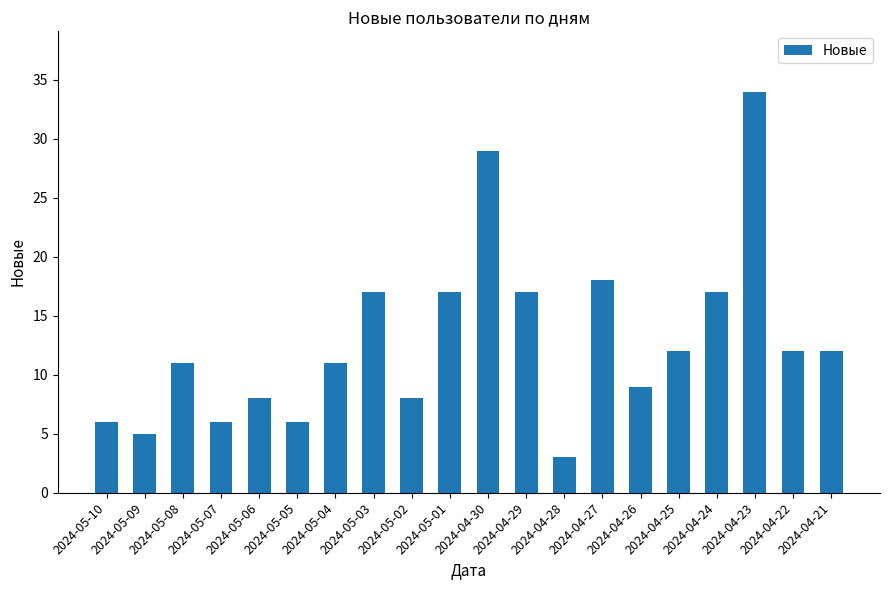

What is the value of the 7th bar from the left?

11